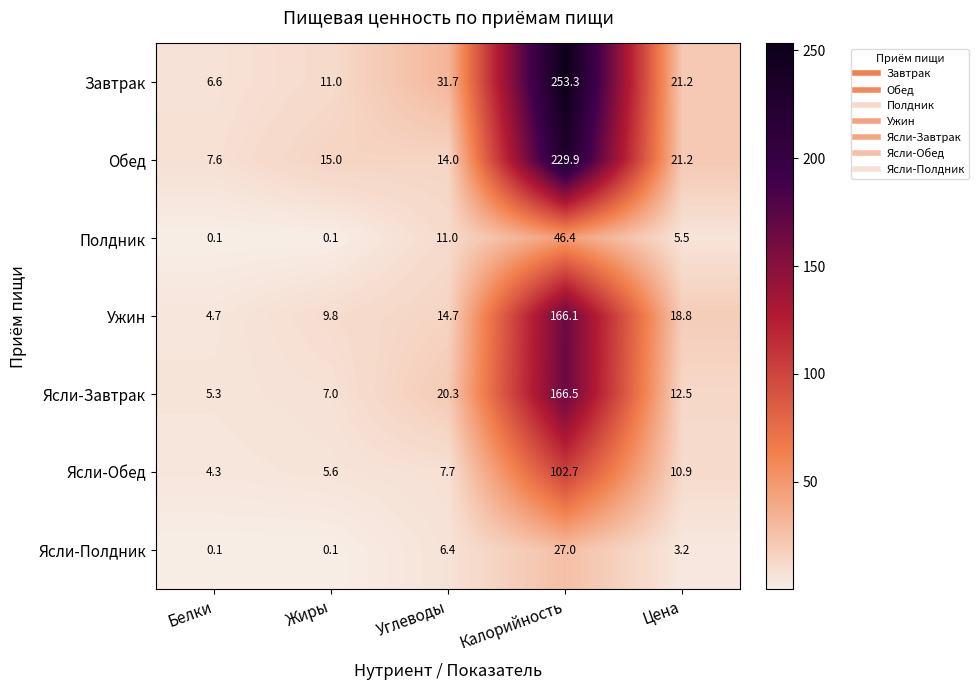

What is the minimum value shown in the chart?

0.1